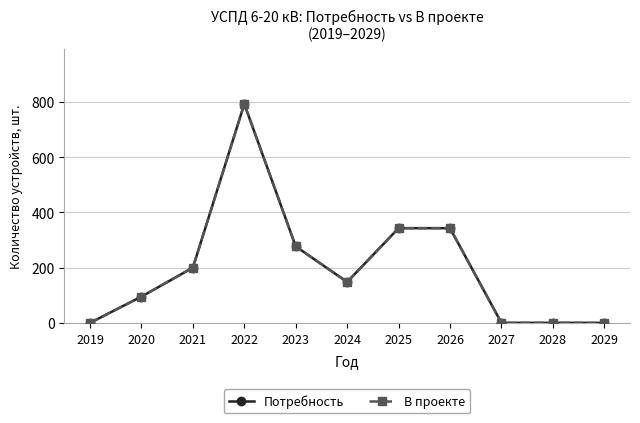

Where does the В проекте series first go above 148?

2021